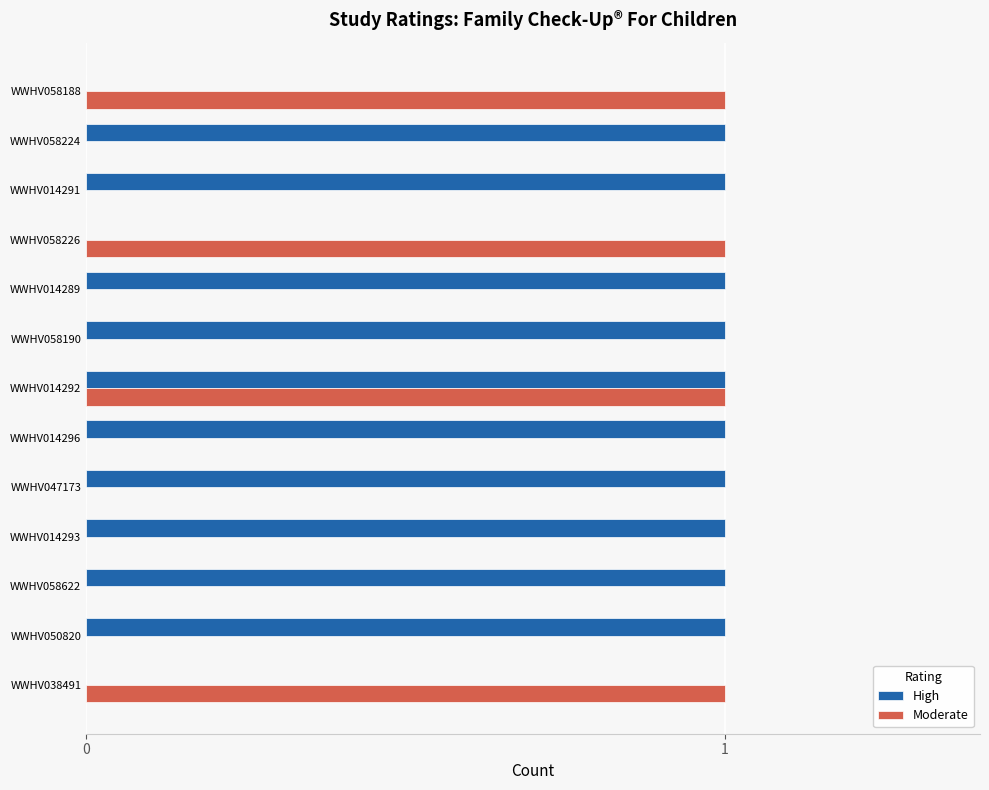

Is it true that High equals 1 at WWHV014291?

True